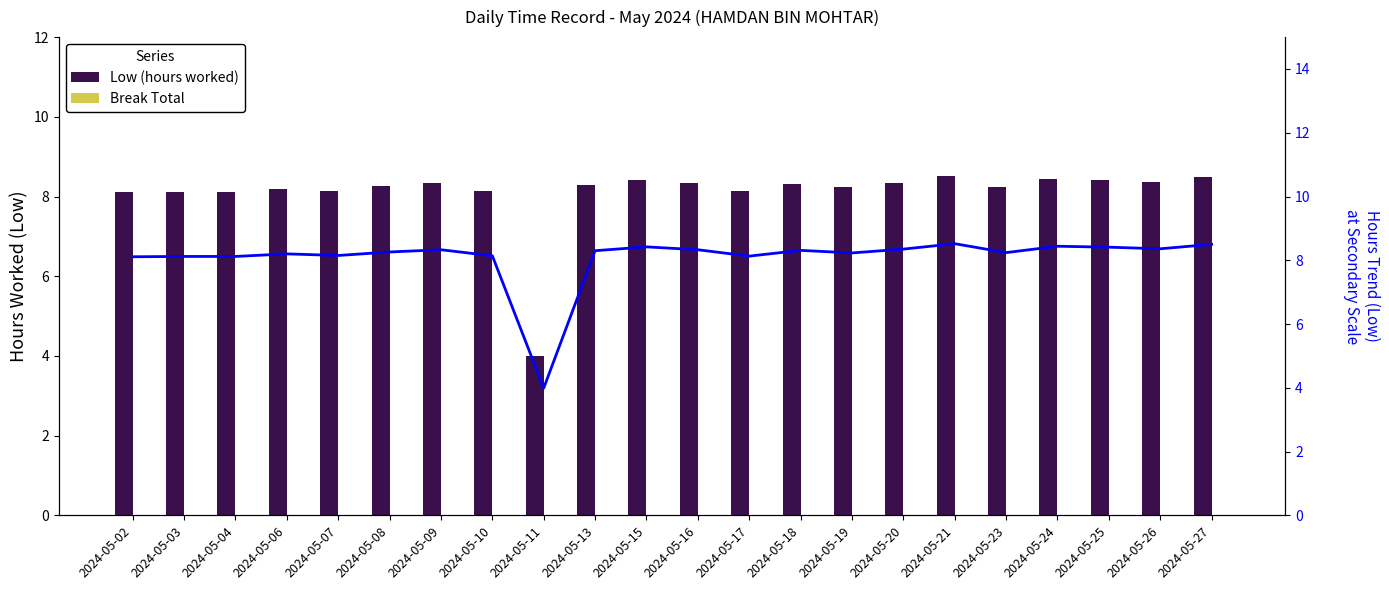

How many groups of bars are there?

22